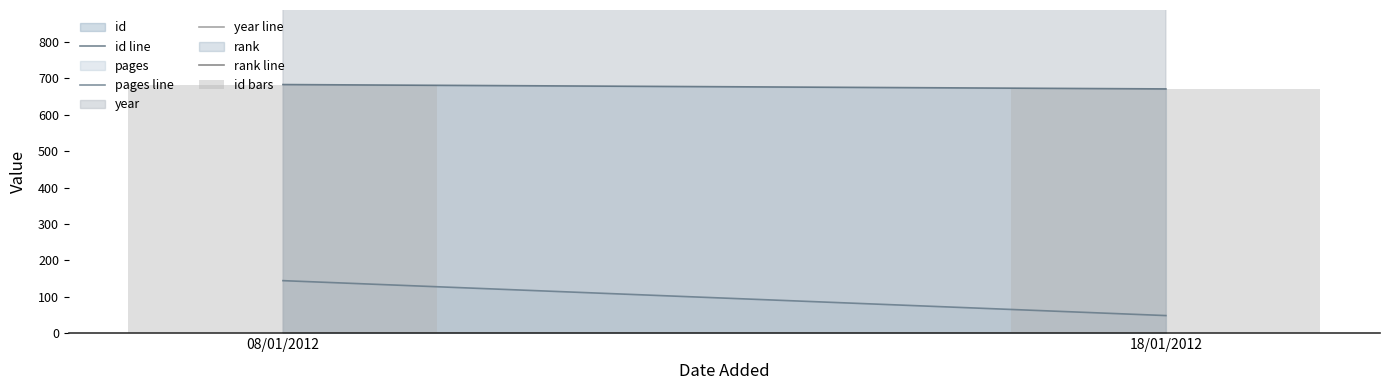

What is the label of the 2nd bar from the right?

08/01/2012